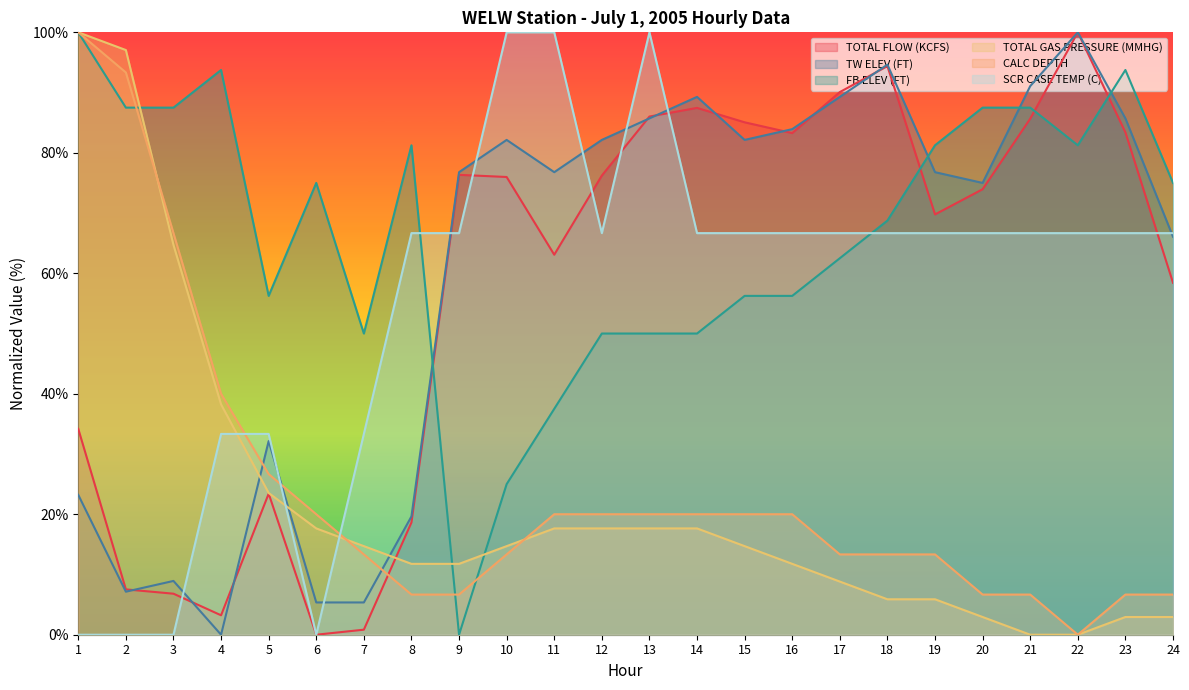

Reading left to right, extract all data points from this chart.

TOTAL FLOW (KCFS): 1=34.2	2=7.5	3=6.8	4=3.2	5=23.4	6=0.0	7=0.8	8=18.6	9=76.3	10=76.0	11=63.1	12=76.2	13=86.0	14=87.5	15=85.1	16=83.3	17=90.1	18=94.4	19=69.8	20=74.0	21=85.7	22=100.0	23=83.4	24=58.4
TW ELEV (FT): 1=23.2	2=7.1	3=8.9	4=0.0	5=32.1	6=5.4	7=5.4	8=19.6	9=76.8	10=82.1	11=76.8	12=82.1	13=85.7	14=89.3	15=82.1	16=83.9	17=89.3	18=94.6	19=76.8	20=75.0	21=91.1	22=100.0	23=85.7	24=66.1
FB ELEV (FT): 1=100.0	2=87.5	3=87.5	4=93.8	5=56.3	6=75.0	7=50.0	8=81.3	9=0.0	10=25.0	11=37.5	12=50.0	13=50.0	14=50.0	15=56.3	16=56.3	17=62.5	18=68.7	19=81.3	20=87.5	21=87.5	22=81.3	23=93.8	24=75.0
TOTAL GAS PRESSURE (MMHG): 1=100.0	2=97.1	3=64.7	4=38.2	5=23.5	6=17.6	7=14.7	8=11.8	9=11.8	10=14.7	11=17.6	12=17.6	13=17.6	14=17.6	15=14.7	16=11.8	17=8.8	18=5.9	19=5.9	20=2.9	21=0.0	22=0.0	23=2.9	24=2.9
CALC DEPTH: 1=100.0	2=93.3	3=66.7	4=40.0	5=26.7	6=20.0	7=13.3	8=6.7	9=6.7	10=13.3	11=20.0	12=20.0	13=20.0	14=20.0	15=20.0	16=20.0	17=13.3	18=13.3	19=13.3	20=6.7	21=6.7	22=0.0	23=6.7	24=6.7
SCR CASE TEMP (C): 1=0.0	2=0.0	3=0.0	4=33.3	5=33.3	6=0.0	7=33.3	8=66.7	9=66.7	10=100.0	11=100.0	12=66.7	13=100.0	14=66.7	15=66.7	16=66.7	17=66.7	18=66.7	19=66.7	20=66.7	21=66.7	22=66.7	23=66.7	24=66.7